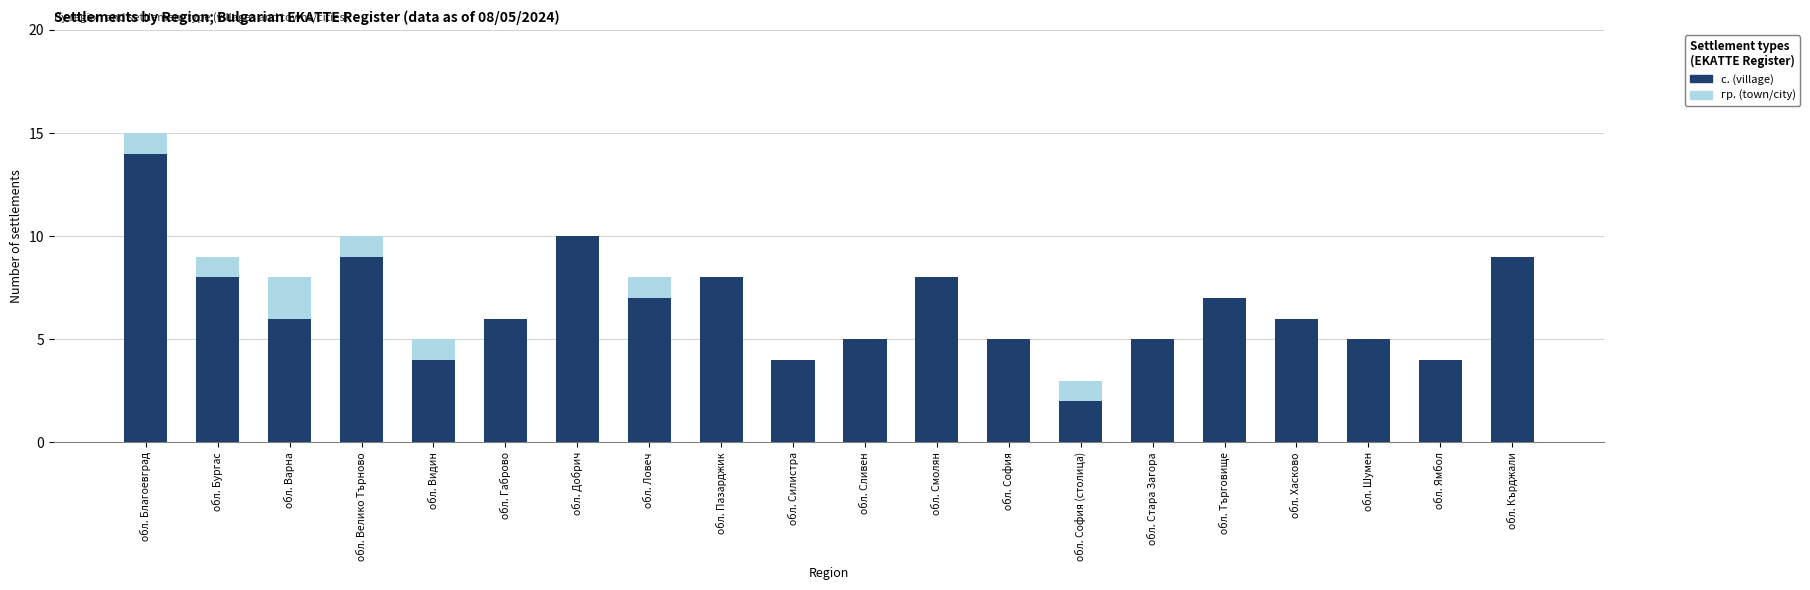

What is the sum of the с. (village) values at обл. Кърджали and обл. Сливен?

14